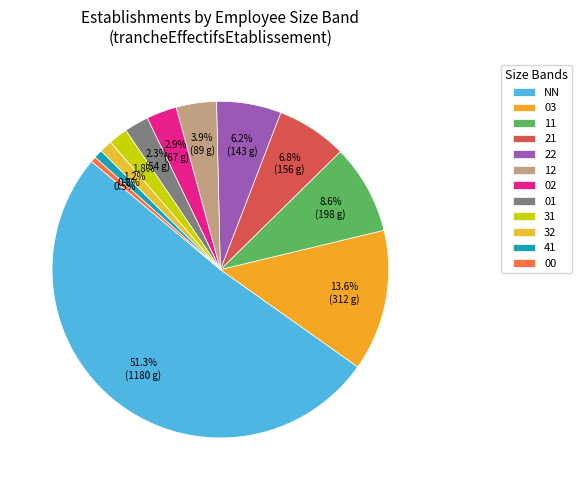

The 22 slice represents 12% of the pie. True or false?

False